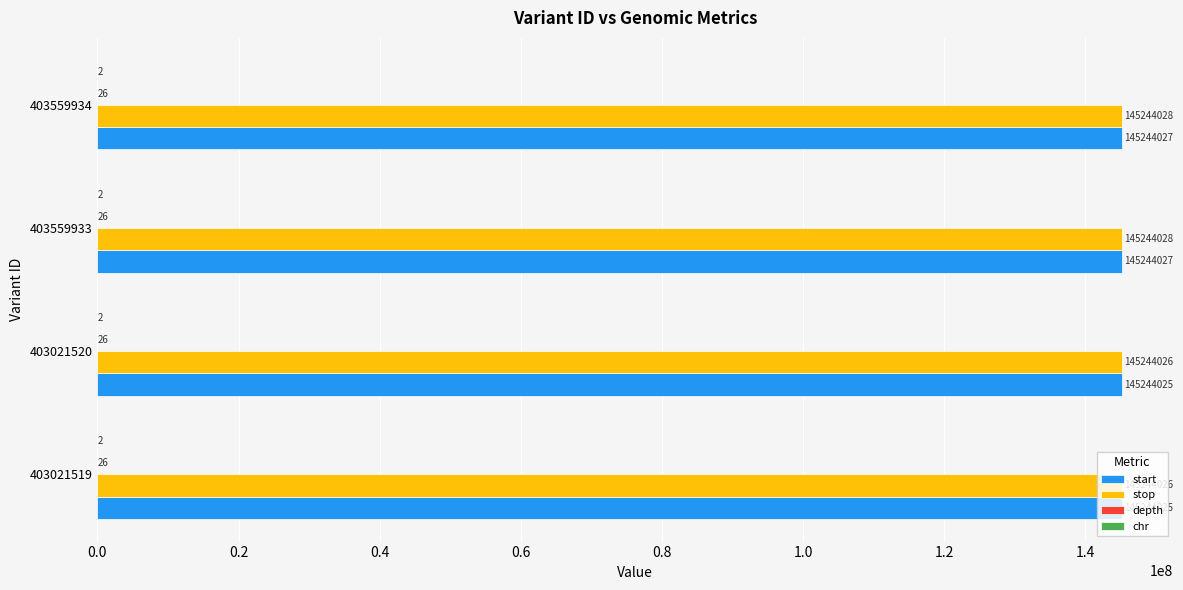

Which series has the largest total across all categories?

stop